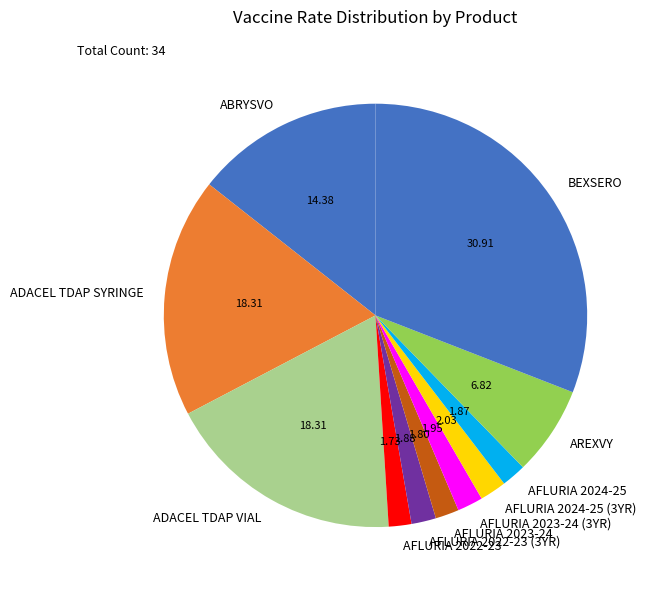

What is the largest slice in the pie chart?

BEXSERO